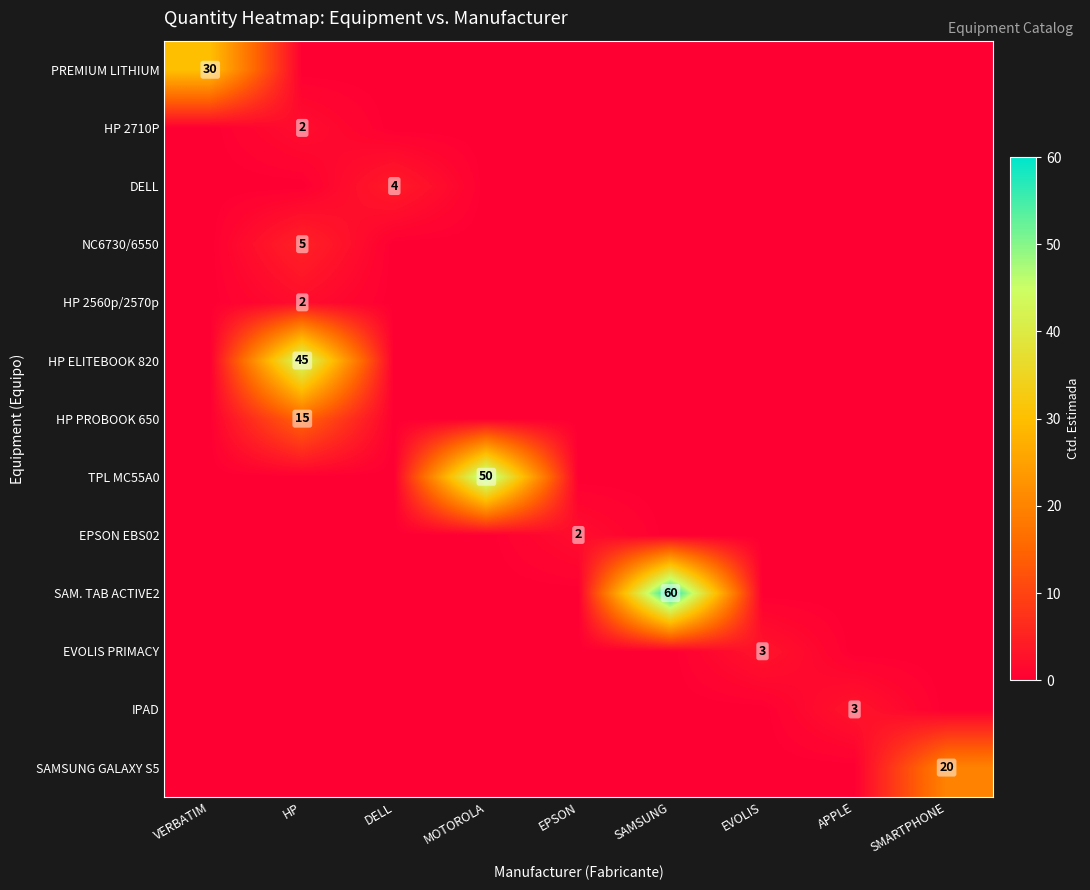

Which series has the largest total across all categories?

SAM. TAB ACTIVE2